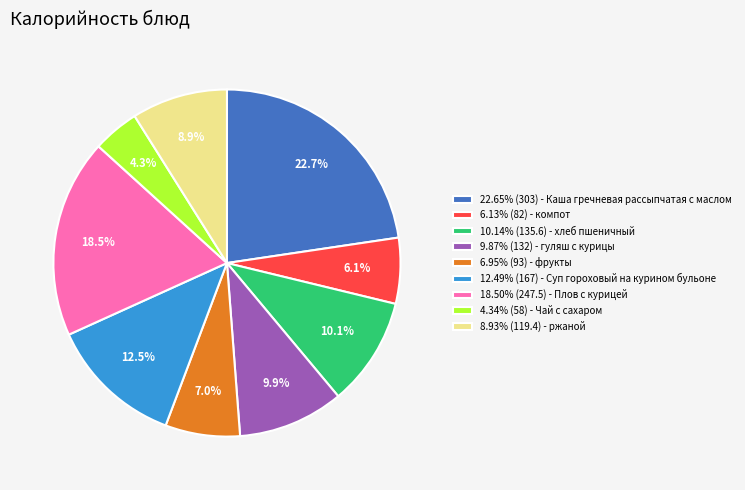

What is the ratio of the value at 6.13% (82) - компот to the value at 8.93% (119.4) - ржаной?

0.7